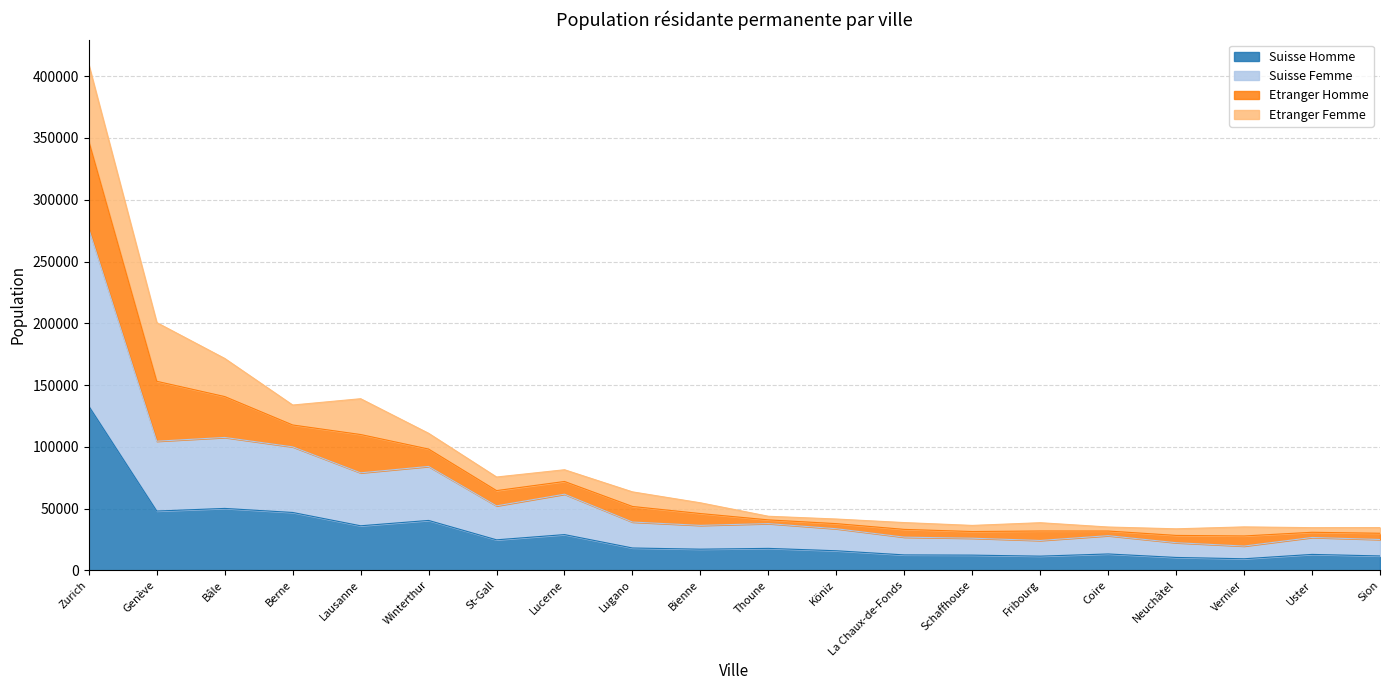

Between St-Gall and Sion, which series saw the biggest shift?

Suisse Femme